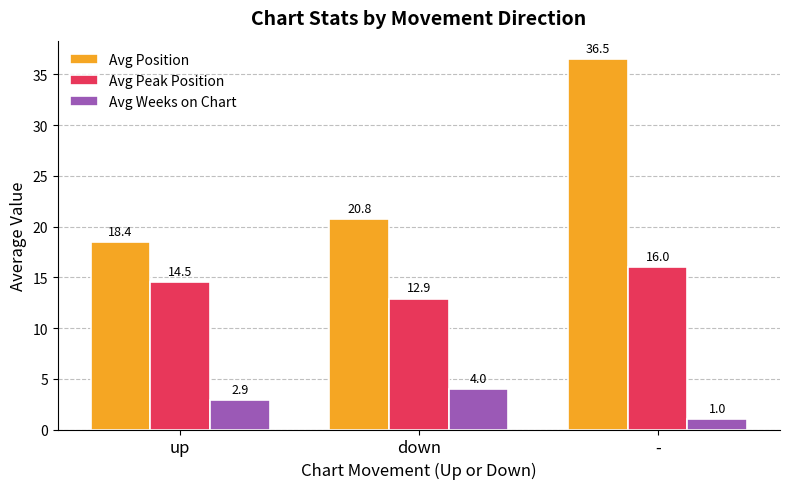

What is the sum of the Avg Peak Position values at - and up?

30.5